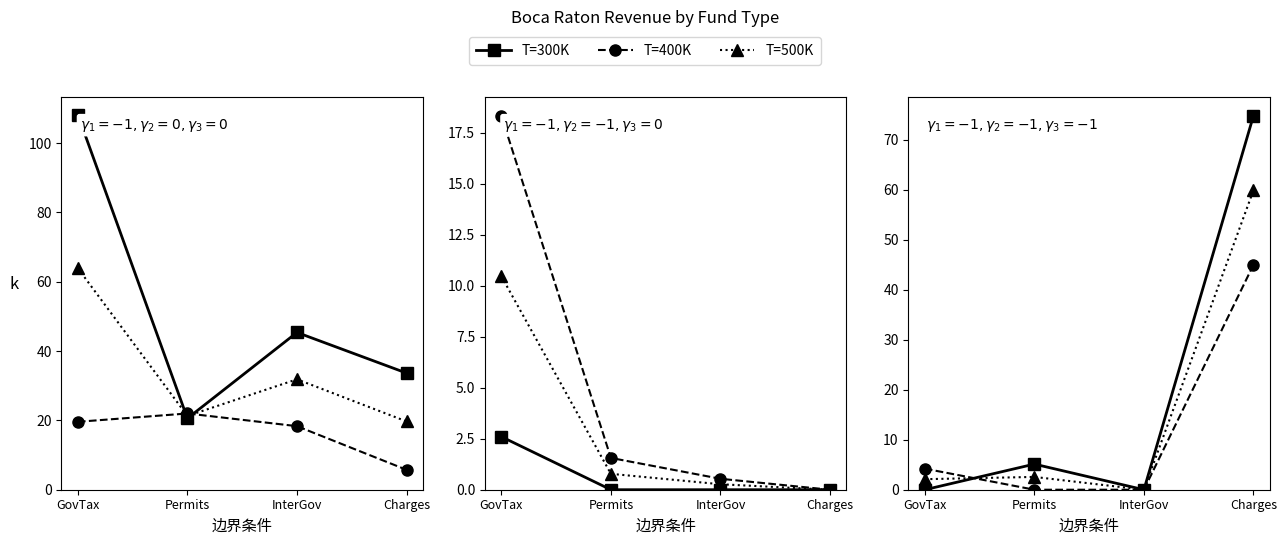

True or false: T=500K has a value of 3.1 at GovTax.

False